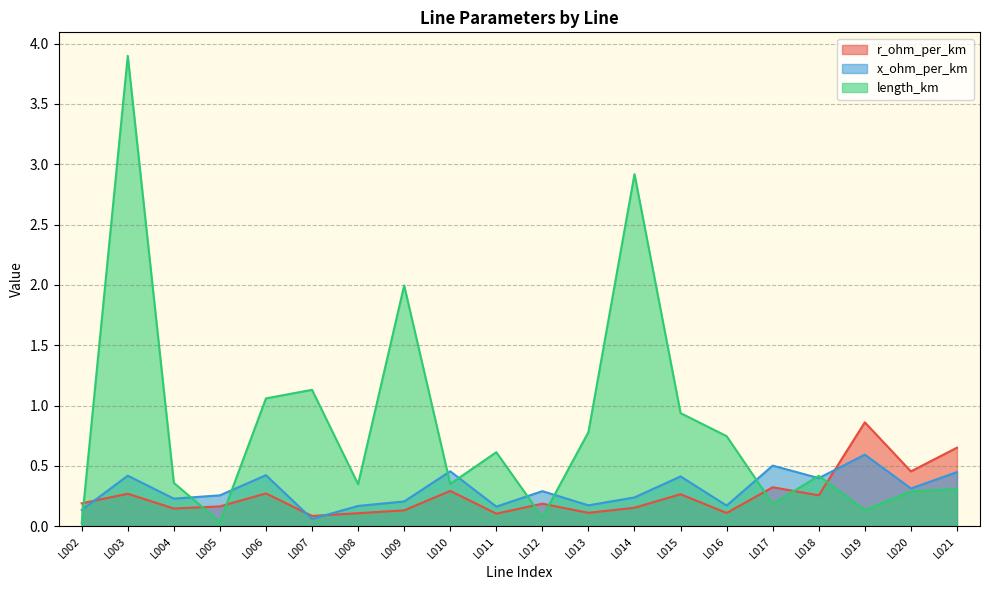

Reading left to right, transcribe all the data shown in this chart.

r_ohm_per_km: L002=0.2	L003=0.3	L004=0.1	L005=0.2	L006=0.3	L007=0.1	L008=0.1	L009=0.1	L010=0.3	L011=0.1	L012=0.2	L013=0.1	L014=0.2	L015=0.3	L016=0.1	L017=0.3	L018=0.3	L019=0.9	L020=0.5	L021=0.7
x_ohm_per_km: L002=0.1	L003=0.4	L004=0.2	L005=0.3	L006=0.4	L007=0.1	L008=0.2	L009=0.2	L010=0.5	L011=0.2	L012=0.3	L013=0.2	L014=0.2	L015=0.4	L016=0.2	L017=0.5	L018=0.4	L019=0.6	L020=0.3	L021=0.4
length_km: L002=0.0	L003=3.9	L004=0.4	L005=0.0	L006=1.1	L007=1.1	L008=0.3	L009=2.0	L010=0.4	L011=0.6	L012=0.1	L013=0.8	L014=2.9	L015=0.9	L016=0.7	L017=0.2	L018=0.4	L019=0.1	L020=0.3	L021=0.3